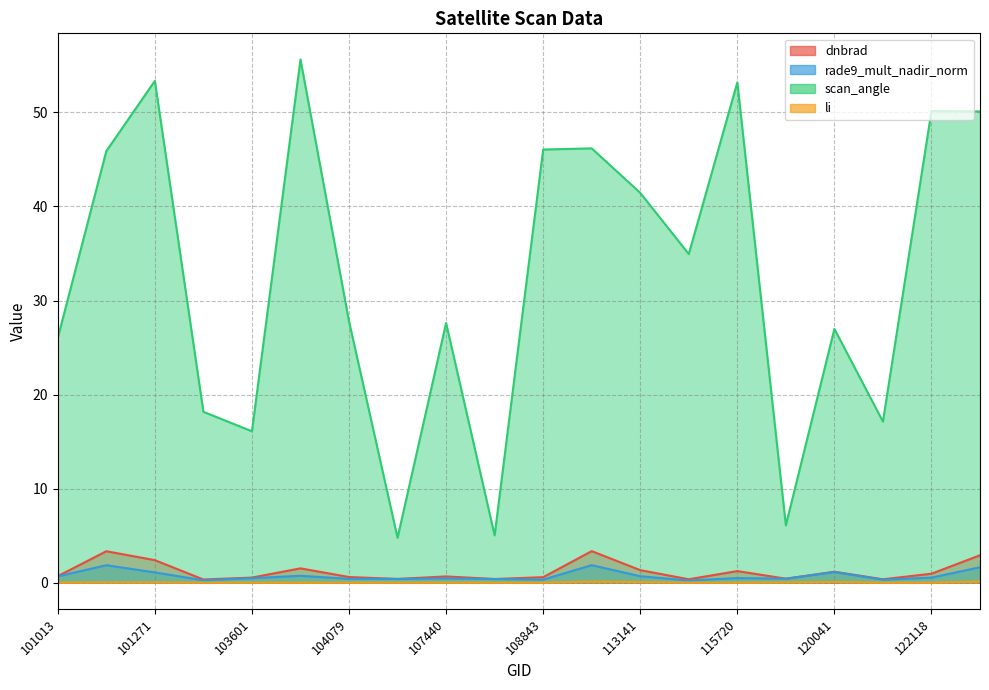

True or false: scan_angle has a value of 3.2 at 119005.

False